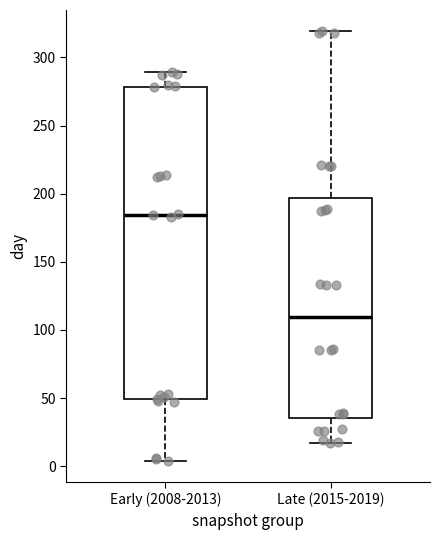

Reading left to right, transcribe this box plot: for each box, give where its median line is, the range the box spans, and where its two whiskers end, as read against the y-axis. The values are not printed on the chart, so give them approximately, as read against the axis.

Early (2008-2013): median 185, box 50 to 280, whiskers 5 to 290
Late (2015-2019): median 110, box 35 to 195, whiskers 15 to 320